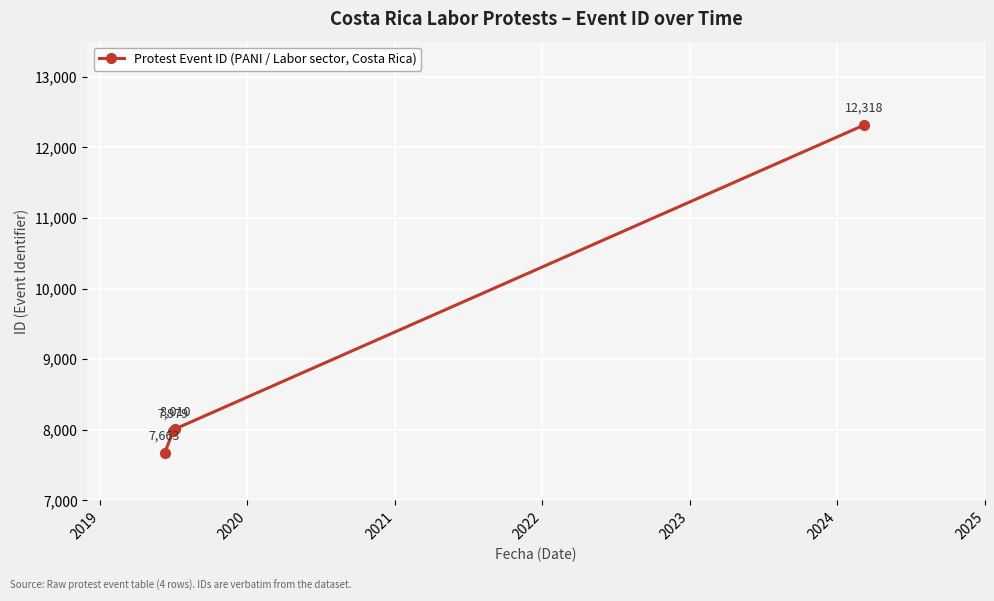

What is the greatest value displayed?

12318